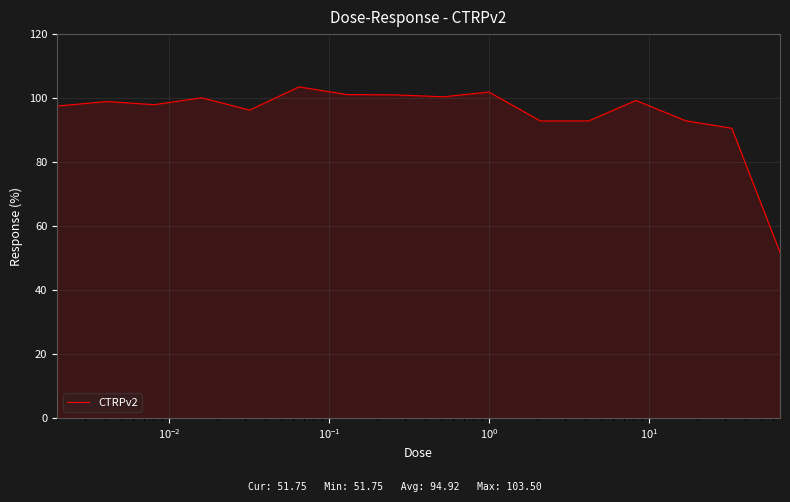

What is the smallest value displayed?

51.8